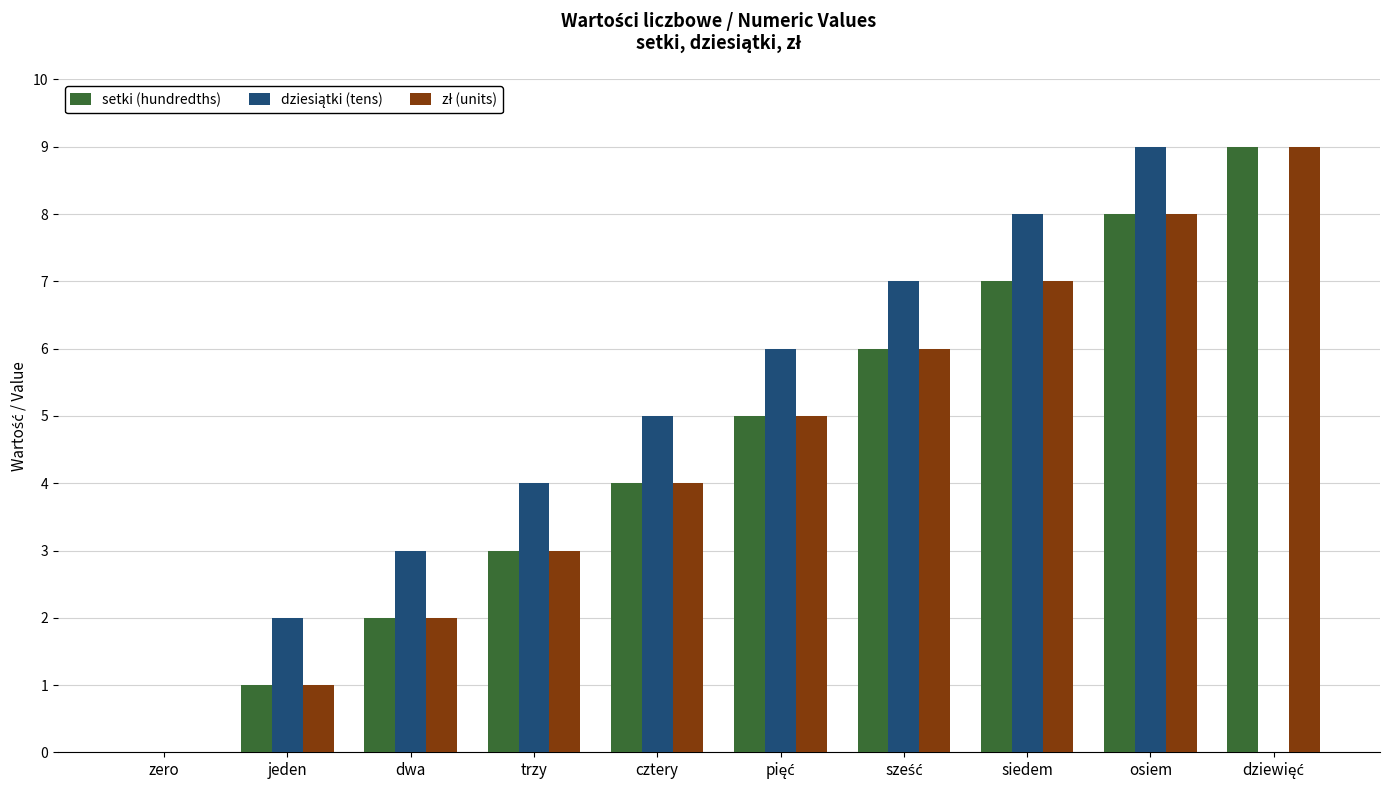

What is the maximum value shown in the chart?

9